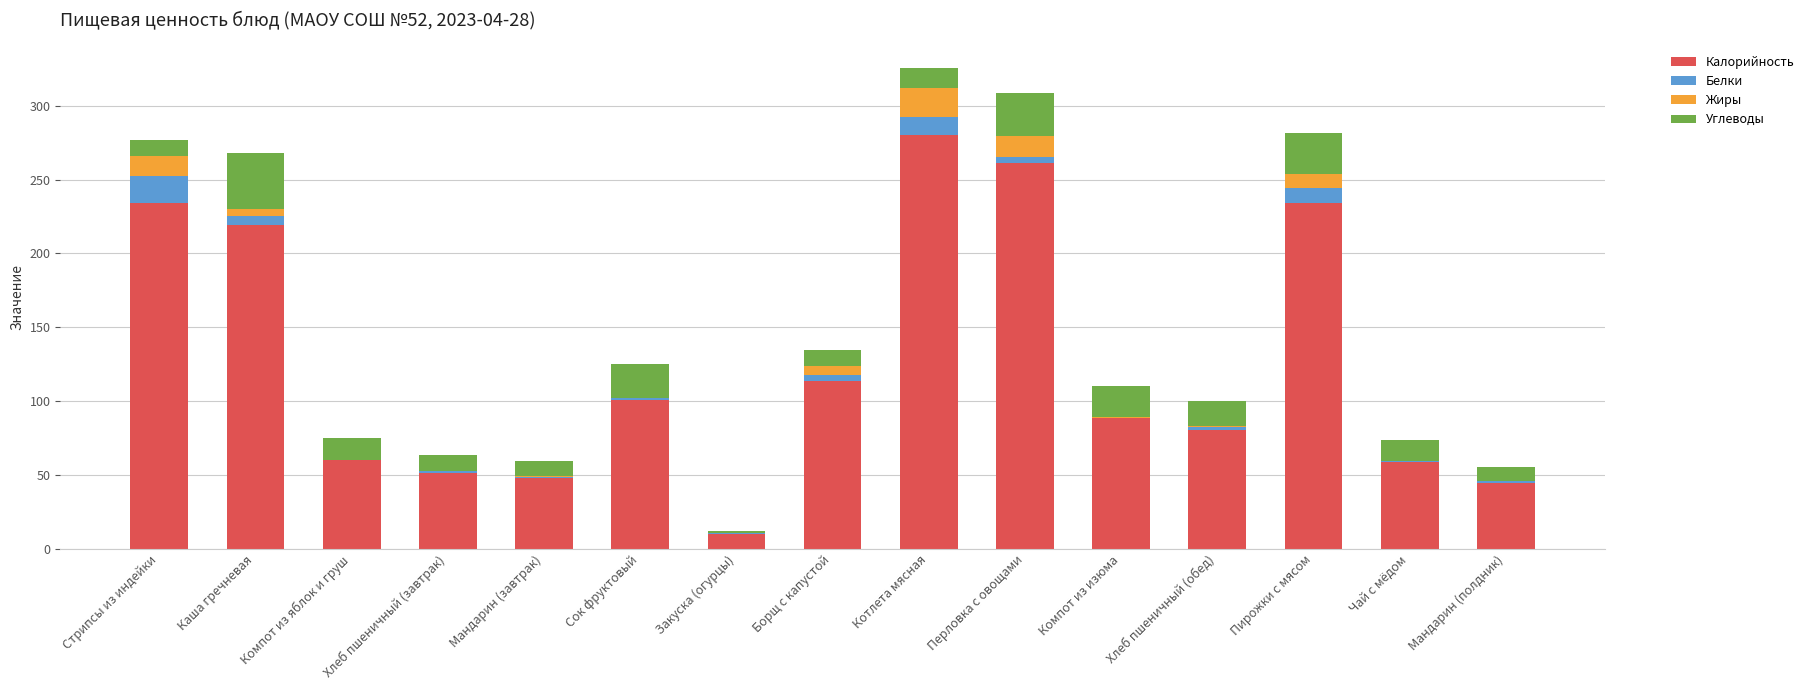

The Калорийность series shows 44.8 at Мандарин (полдник). True or false?

True